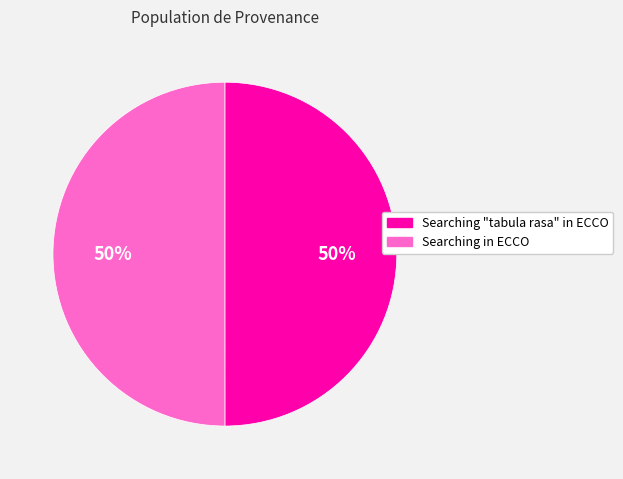

The Searching in ECCO slice represents 50% of the pie. True or false?

True